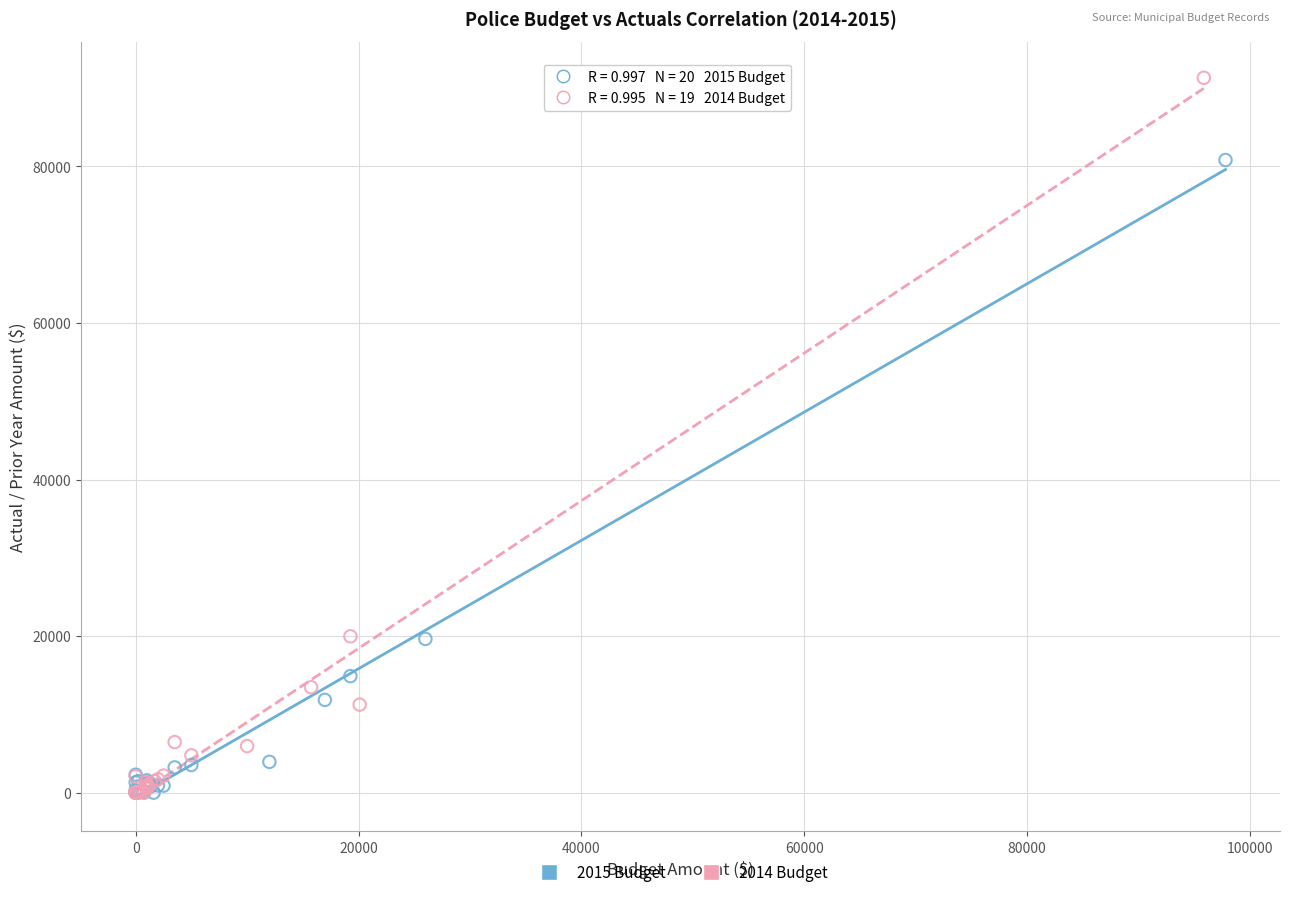

Which series has the largest Y range (max minus min)?

2014 Budget